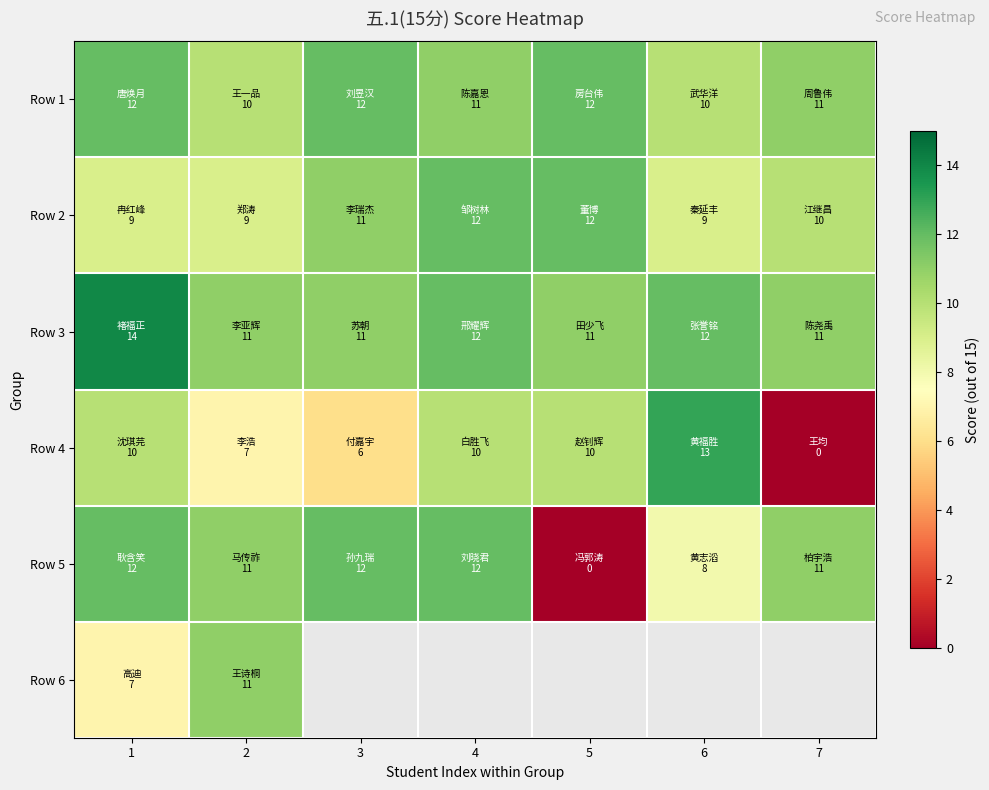

At which category does the chart reach its minimum across all series?

7